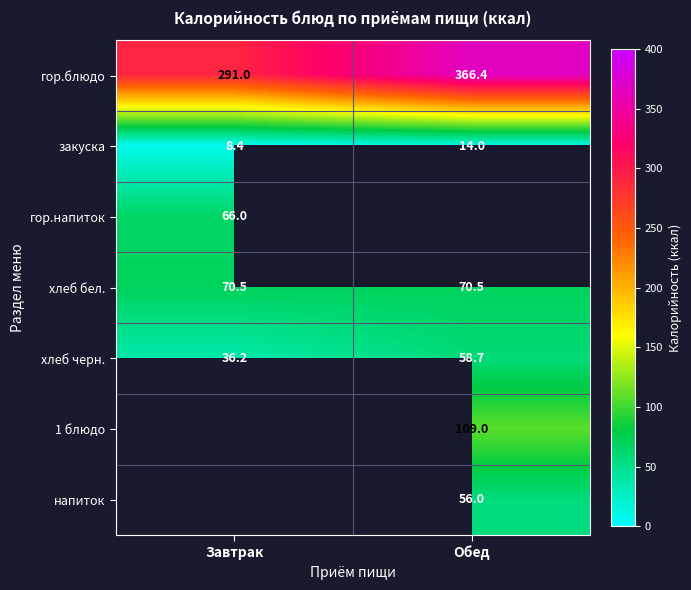

At which label does закуска reach its peak?

Обед